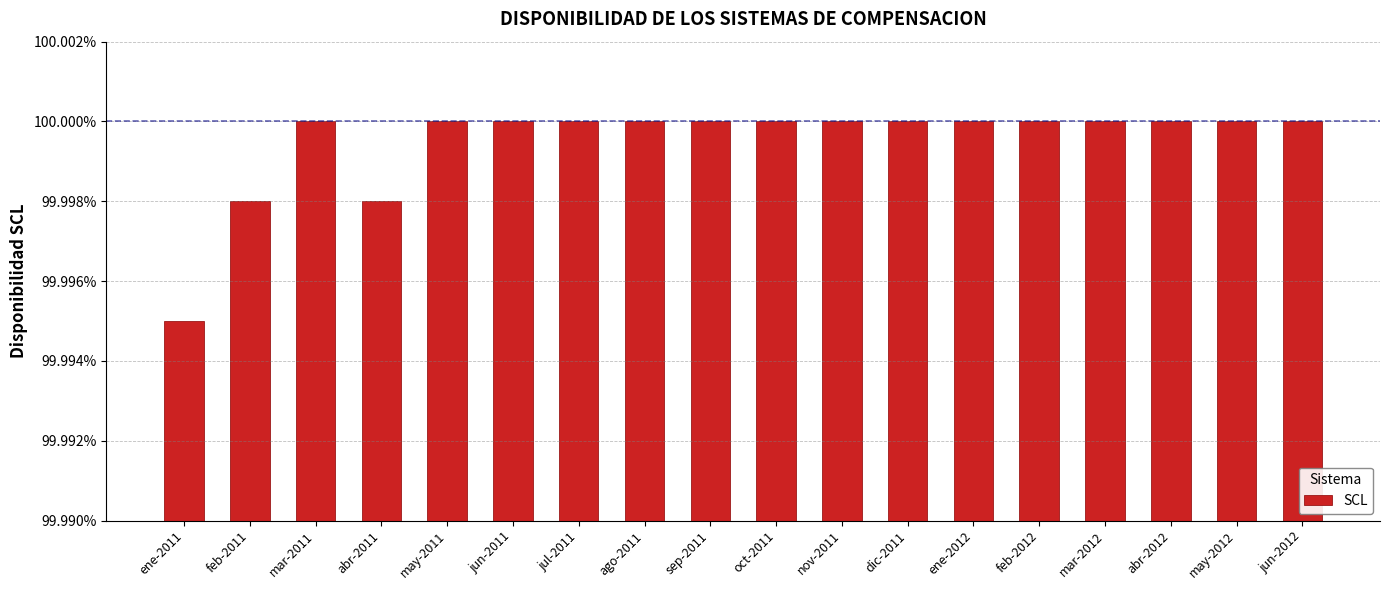

Is it true that the value at abr-2011 is 100.0?

True